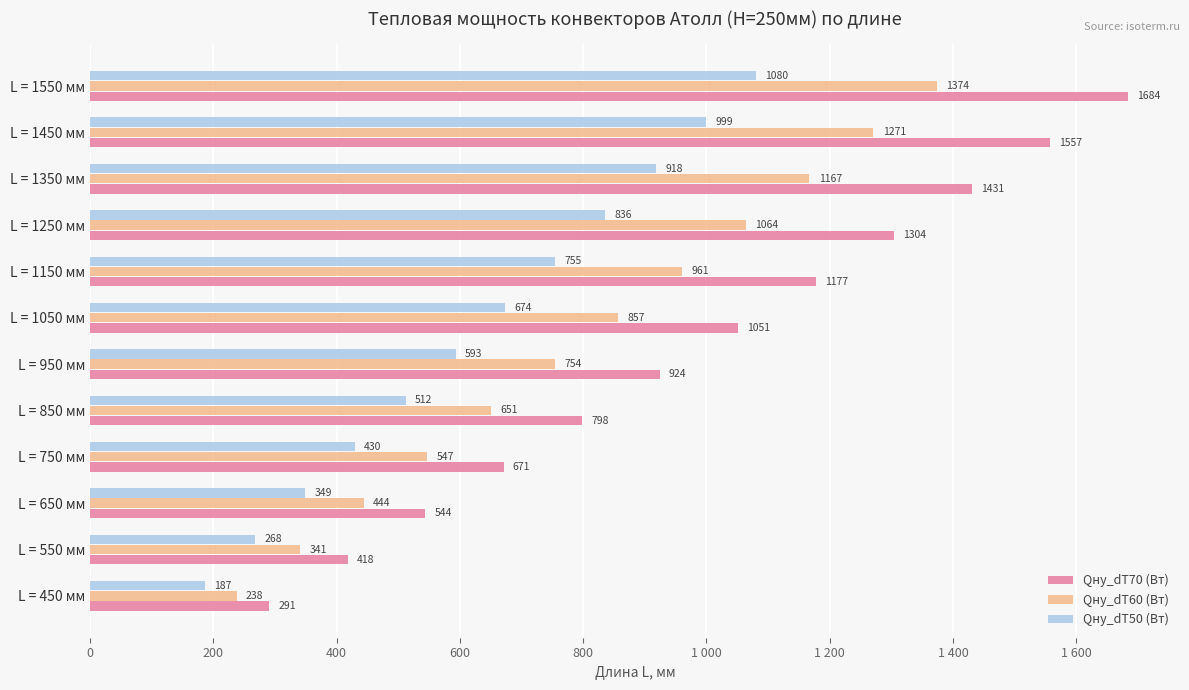

What are all the series names shown in the legend?

Qну_dT70 (Вт), Qну_dT60 (Вт), Qну_dT50 (Вт)